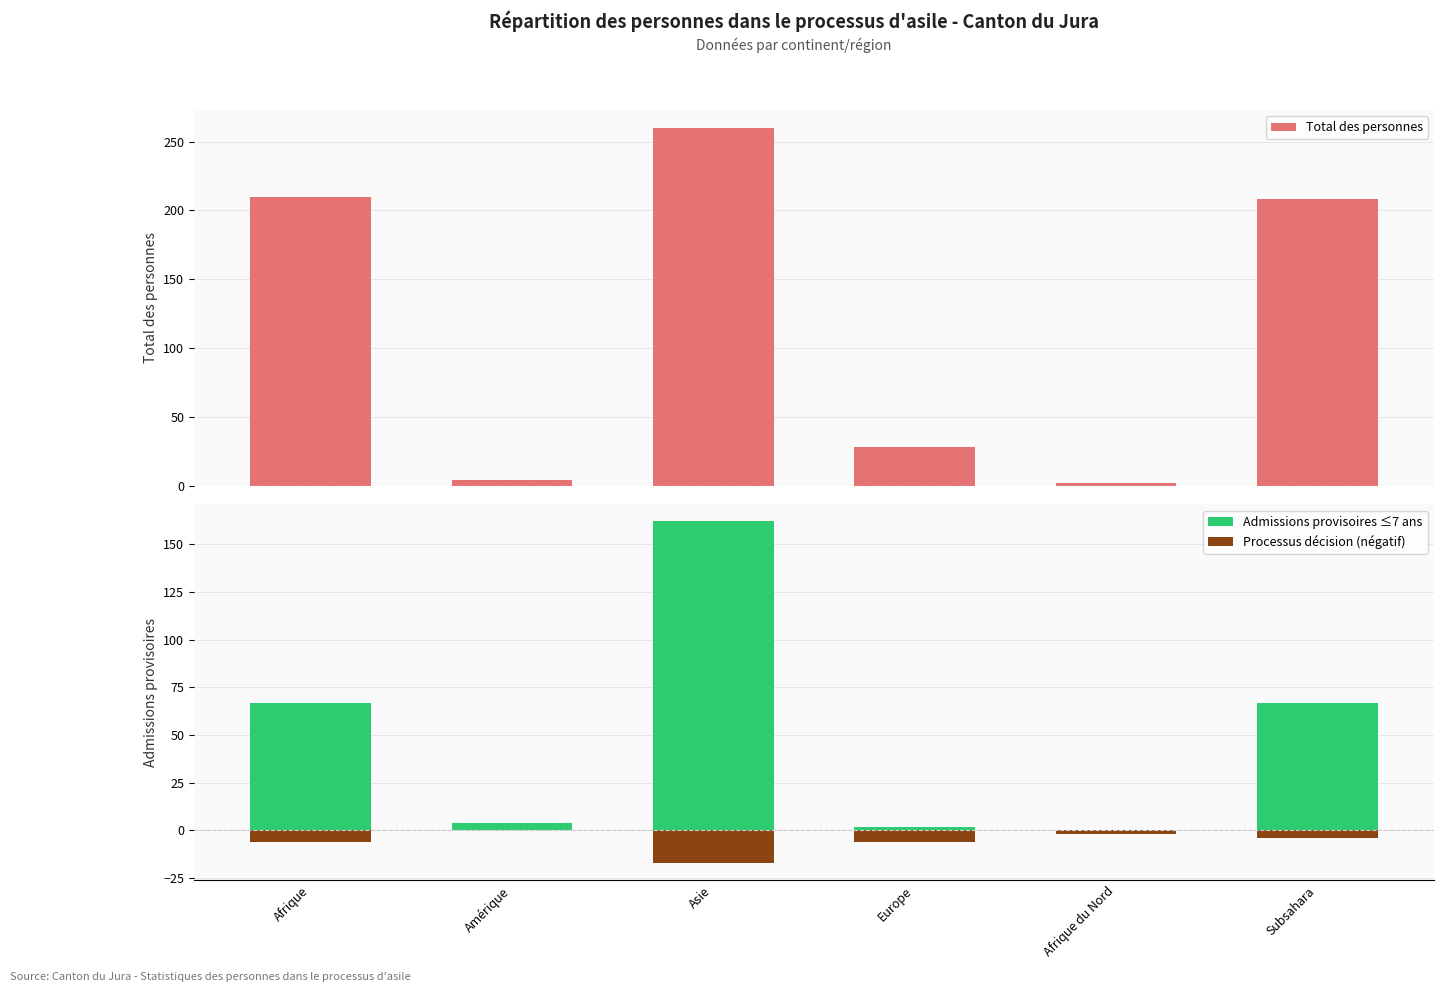

How many values in the Admissions provisoires ≤7 ans series exceed 67?

1